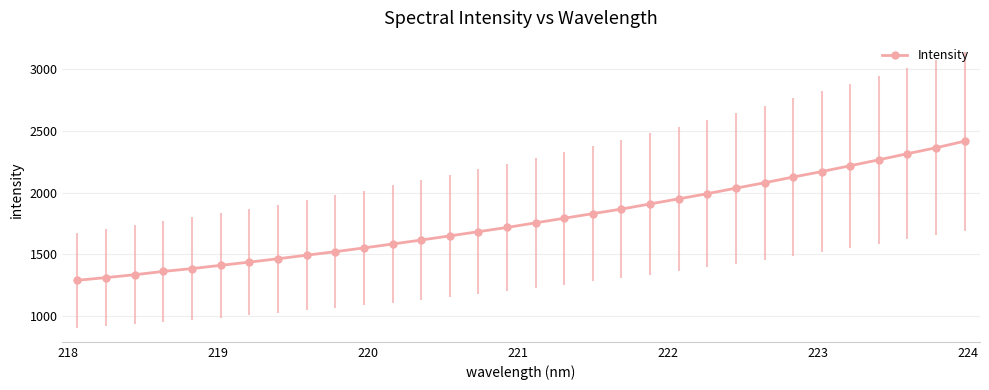

Reading left to right, extract all data points from this chart.

1288.9	1310.7	1334.0	1360.9	1383.8	1410.2	1436.2	1463.5	1492.0	1520.8	1551.1	1582.7	1615.1	1648.7	1682.8	1716.9	1754.5	1791.8	1829.2	1865.8	1907.8	1948.9	1990.7	2035.5	2079.1	2125.4	2169.8	2217.3	2265.4	2314.8	2362.7	2416.2